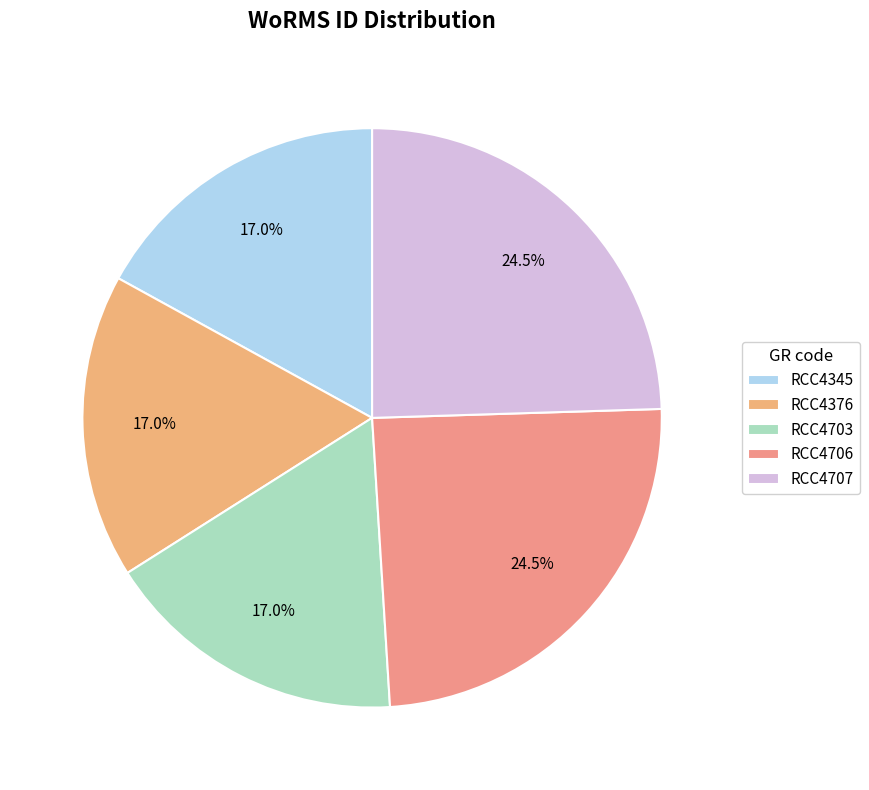

Which slice is the largest?

RCC4706